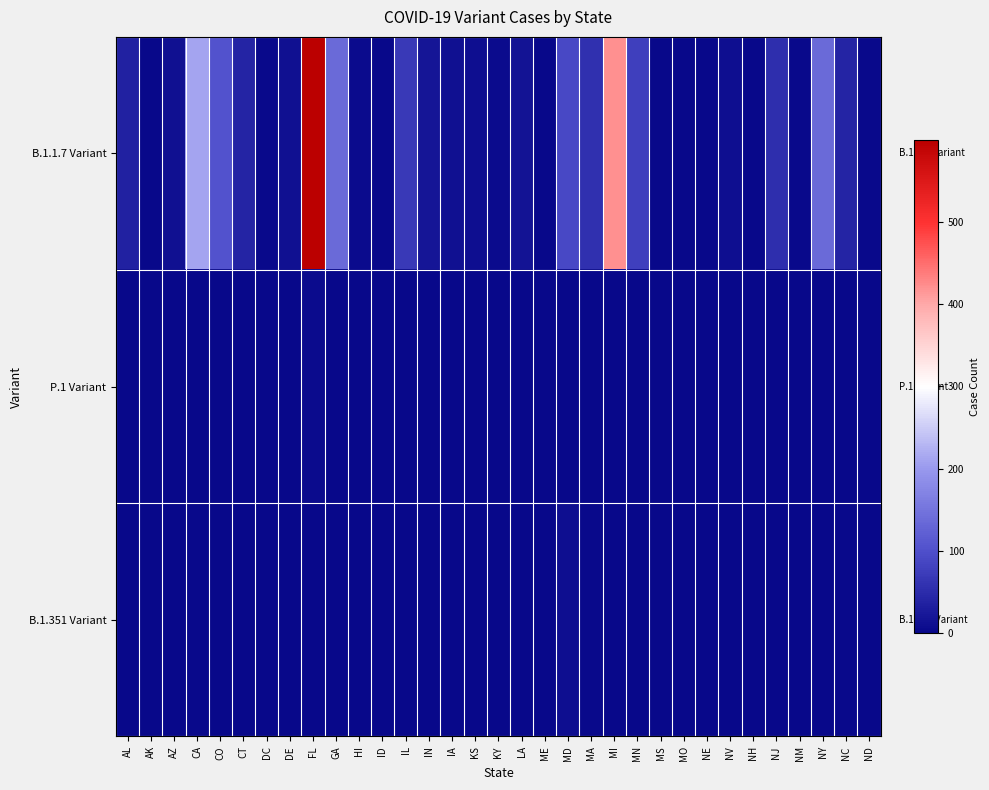

Which series has the largest total across all categories?

B.1.1.7 Variant